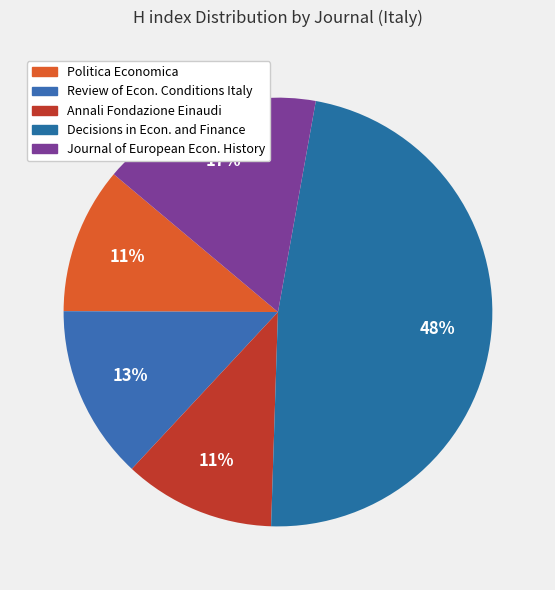

Does Politica Economica represent more than half of the total?

No